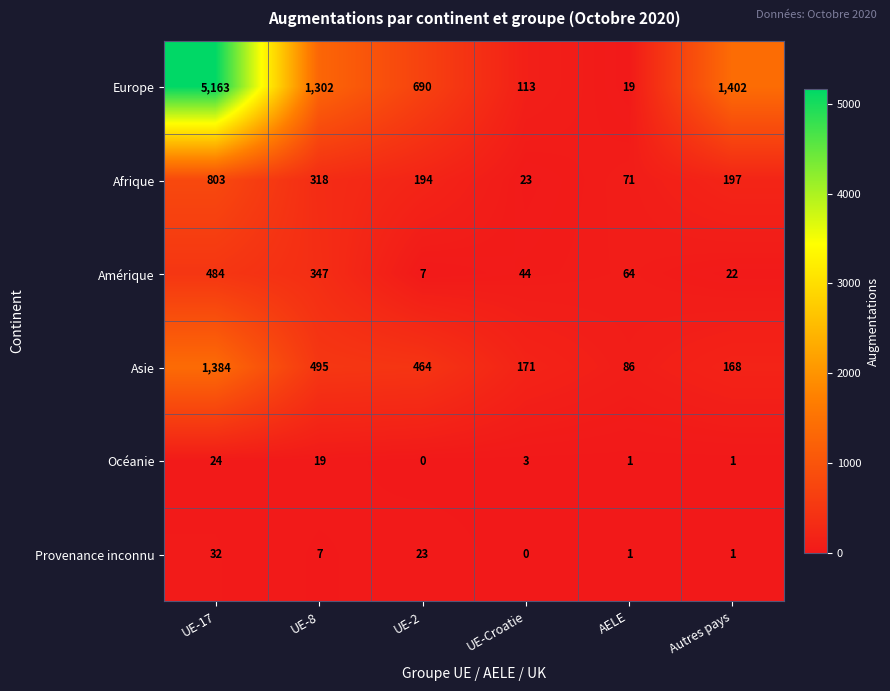

At which category is the sum across all series the highest?

UE-17